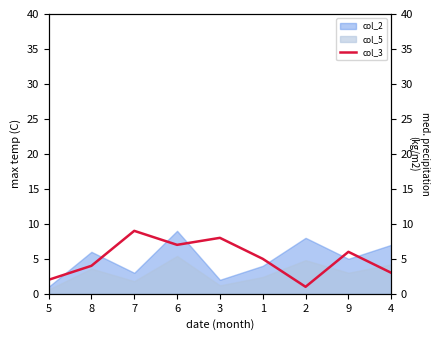

What is the ratio of the value at 3 to the value at 5?

4.0